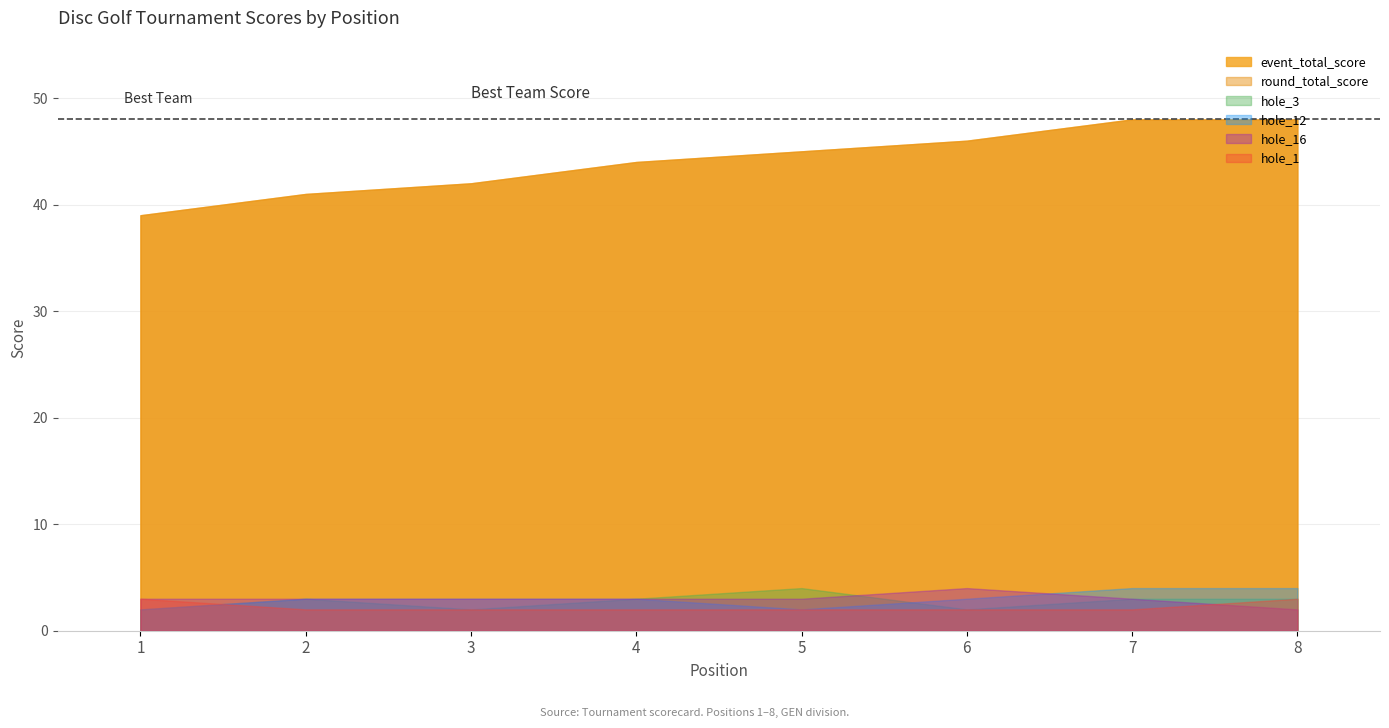

True or false: hole_3 has a value of 3 at 7.

True